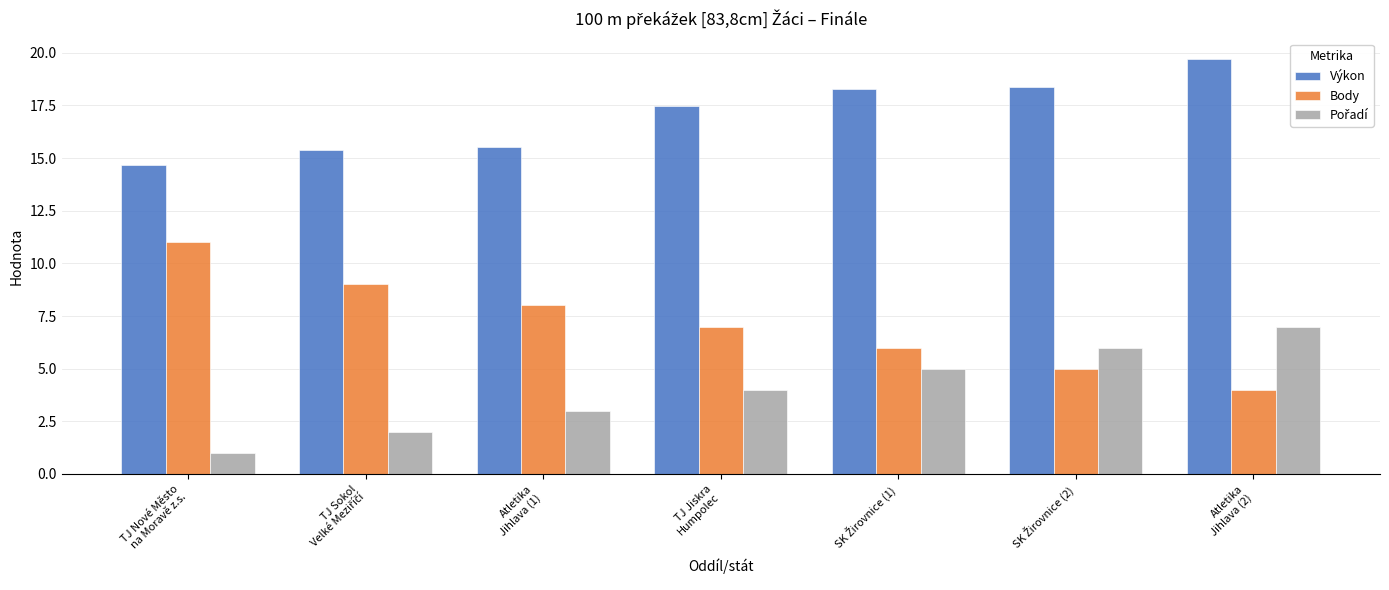

What is the label of the 1st bar from the left?

TJ Nové Město
na Moravě z.s.